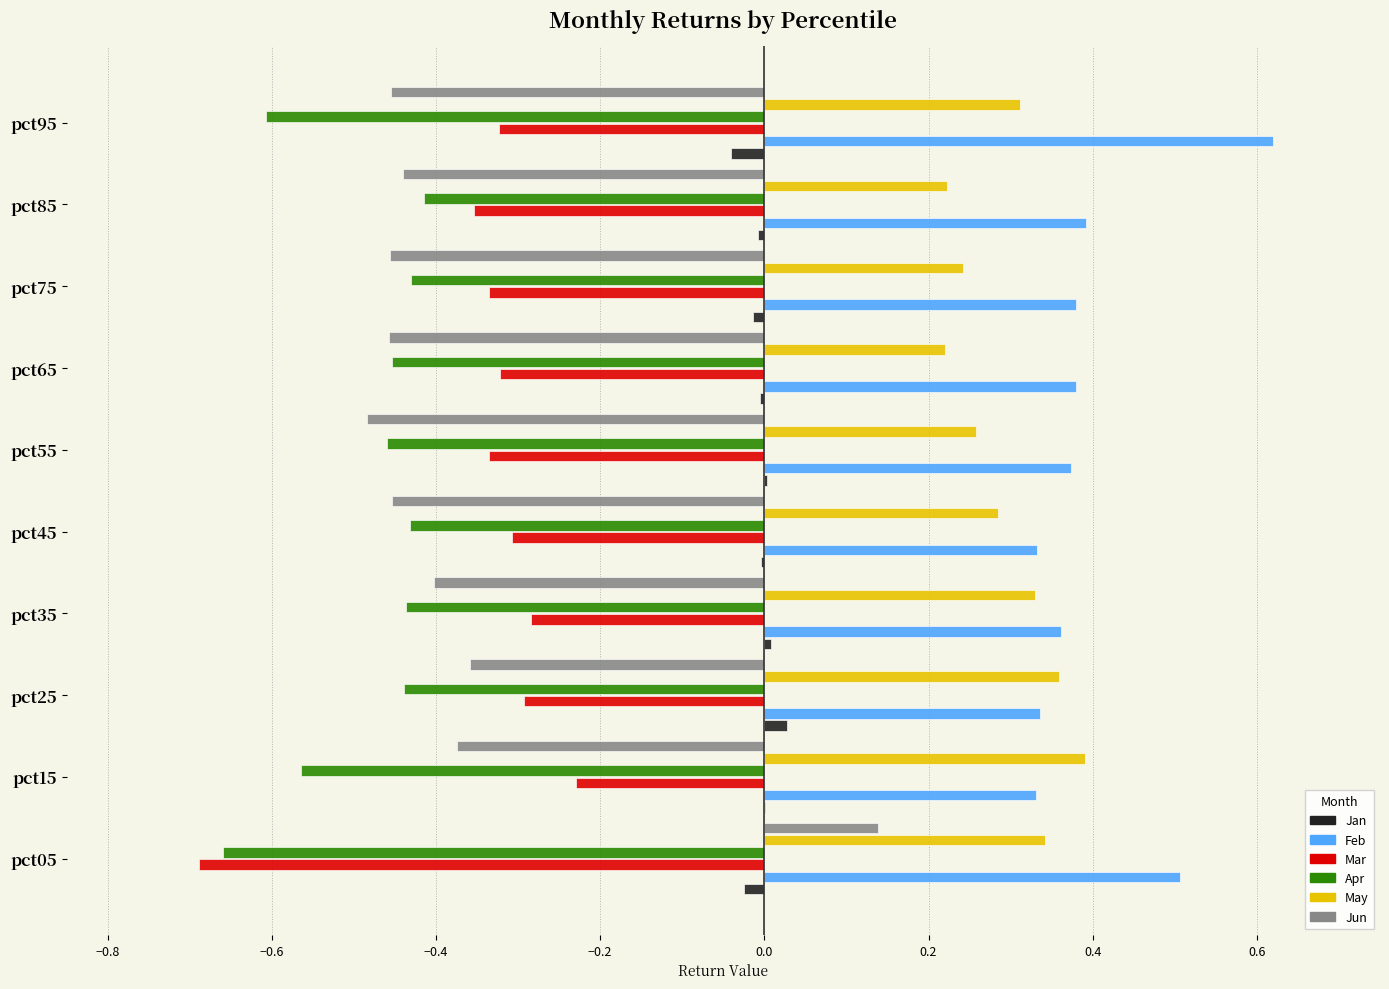

What is the sum of all Feb values?

4.0